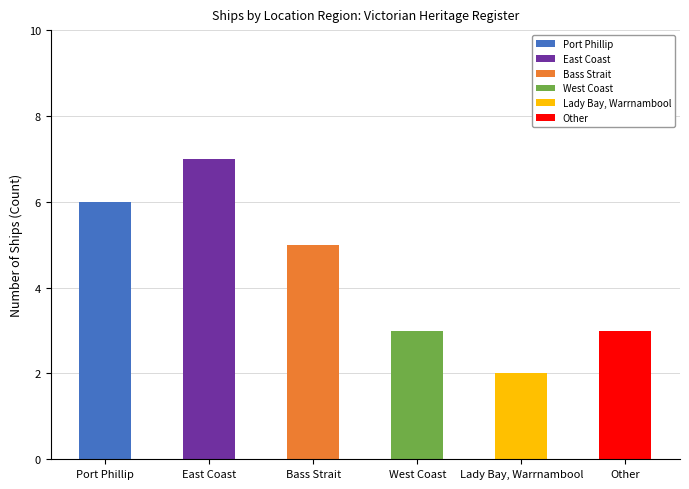

Rank the categories by value from highest to lowest.

East Coast, Port Phillip, Bass Strait, West Coast, Other, Lady Bay, Warrnambool